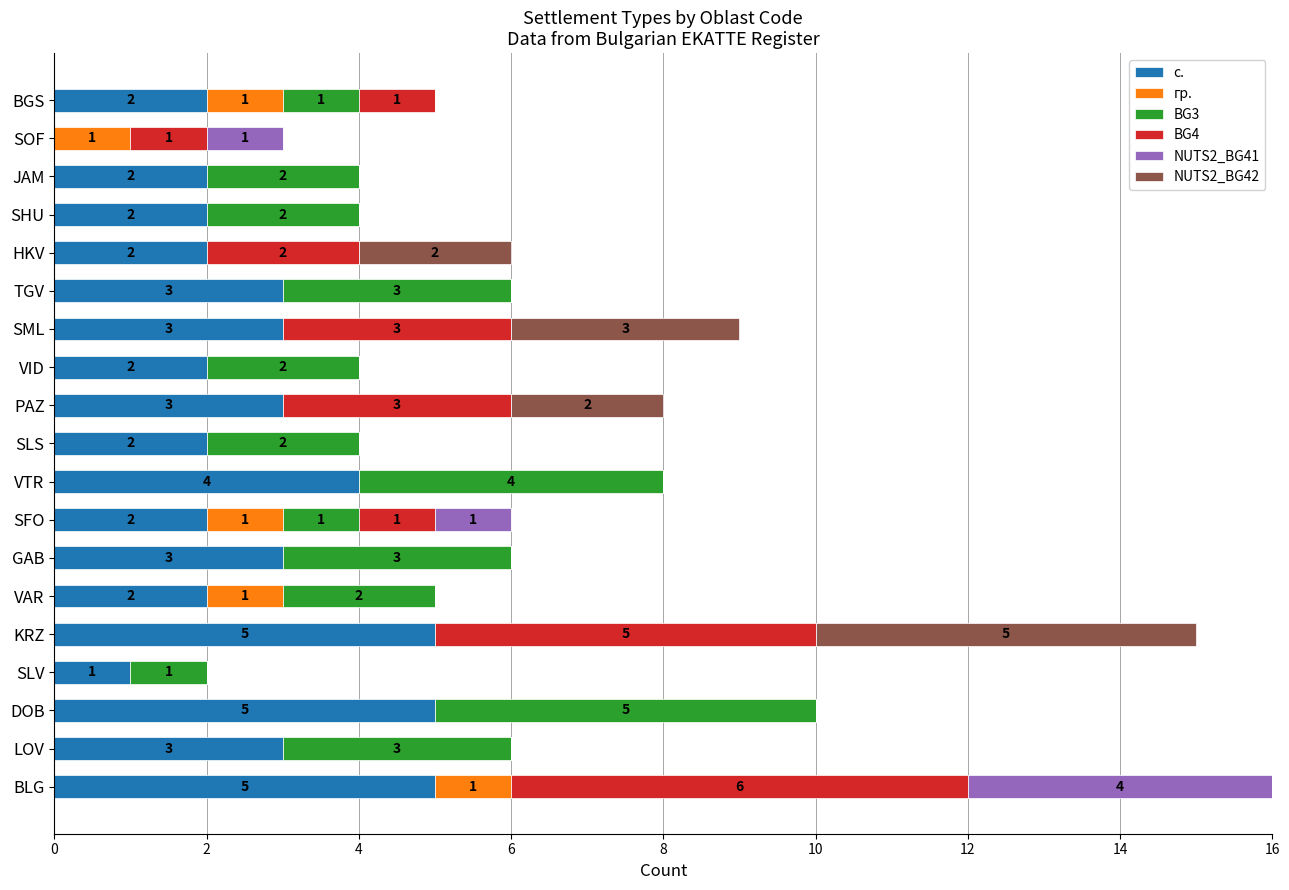

What is the sum of the с. values at SLV and BGS?

3